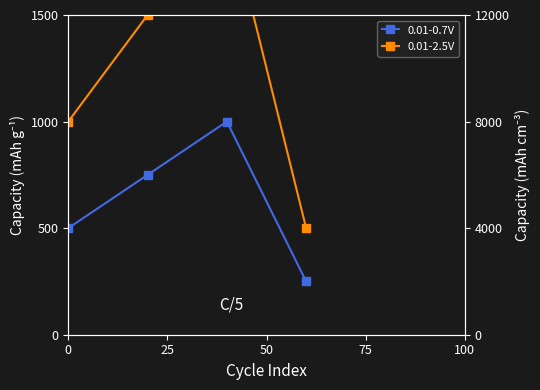

Which has a higher value, 50 or 25?

50